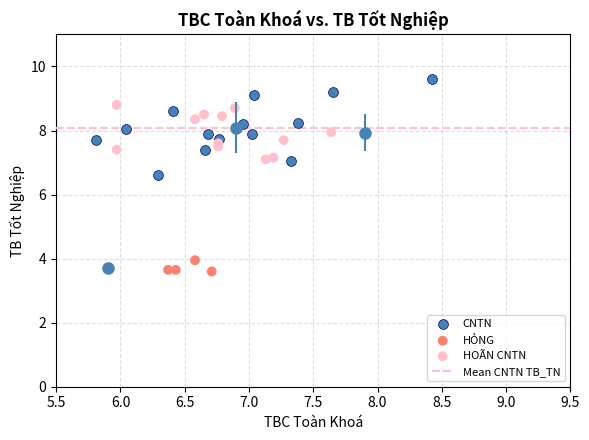

Which series has the widest spread of Y values?

CNTN